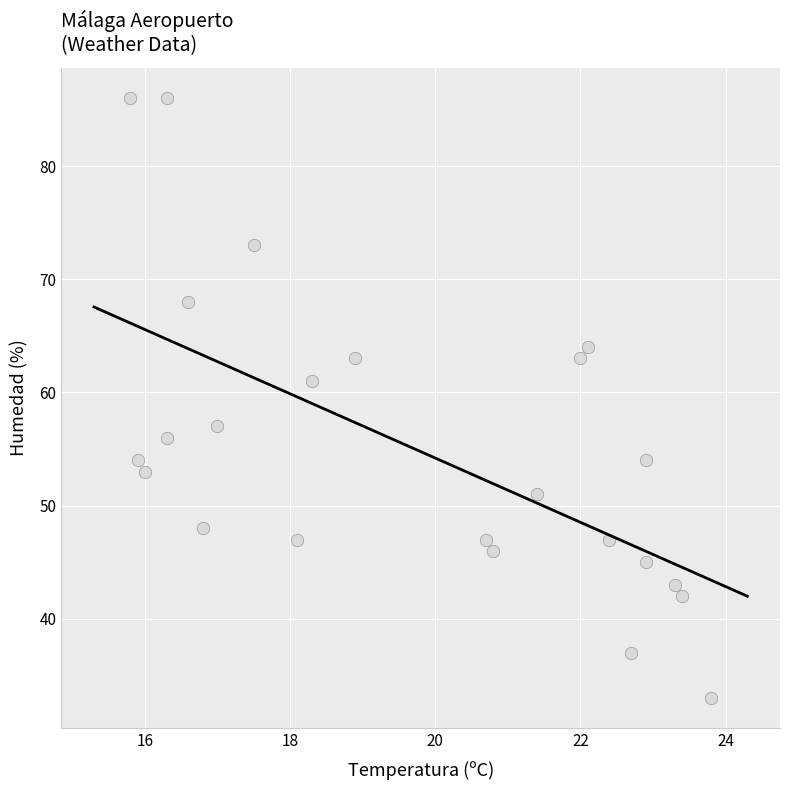

What is the range of Y values (max minus min)?

53